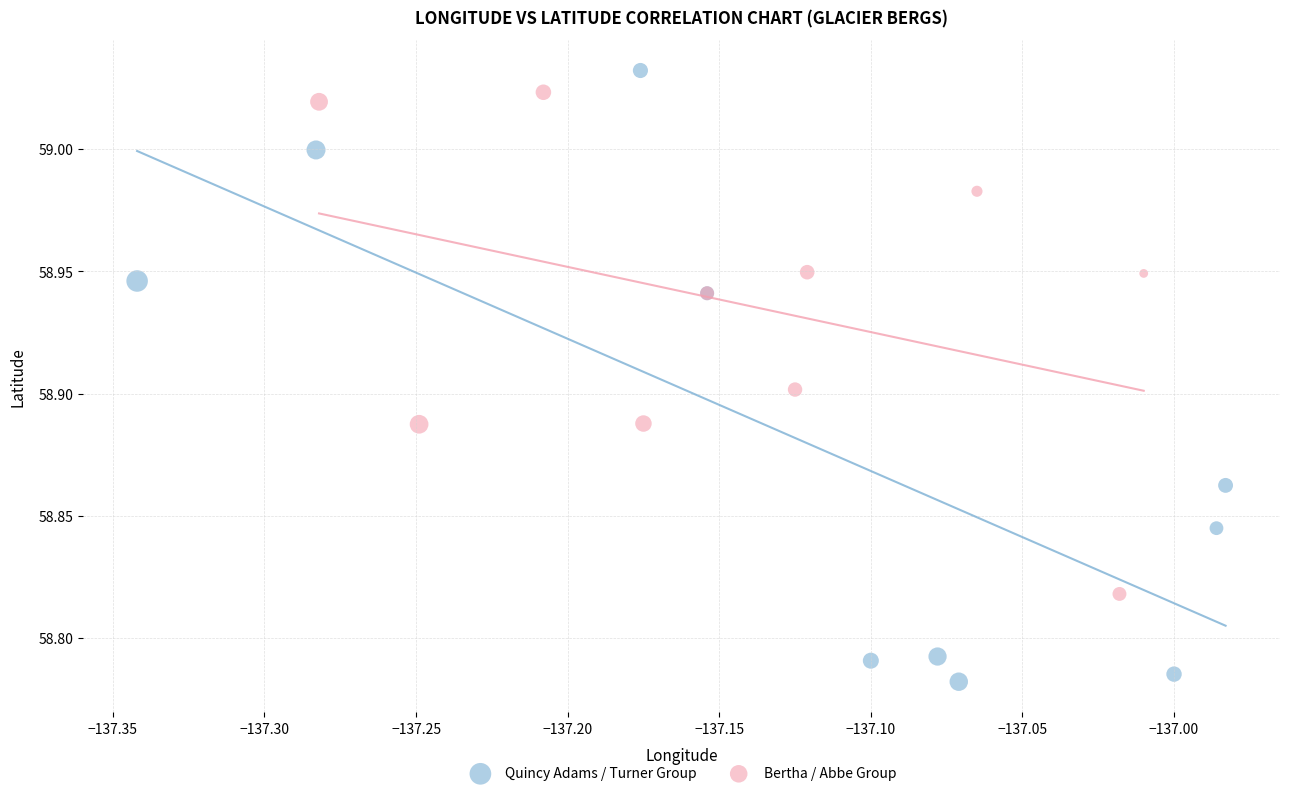

Which series contains the lowest Y value?

Quincy Adams / Turner Group